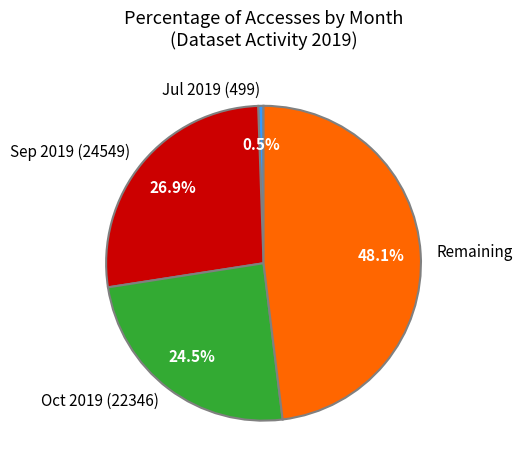

Does any single category account for the majority?

No